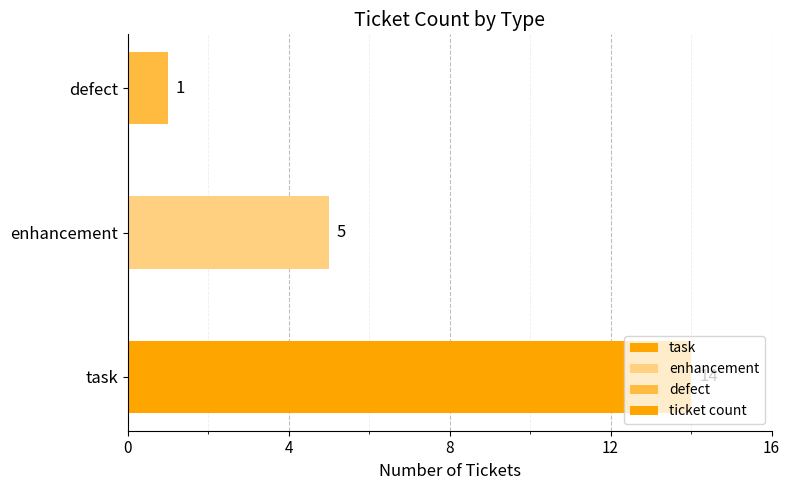

Where is the data nearest to the value 7?

enhancement